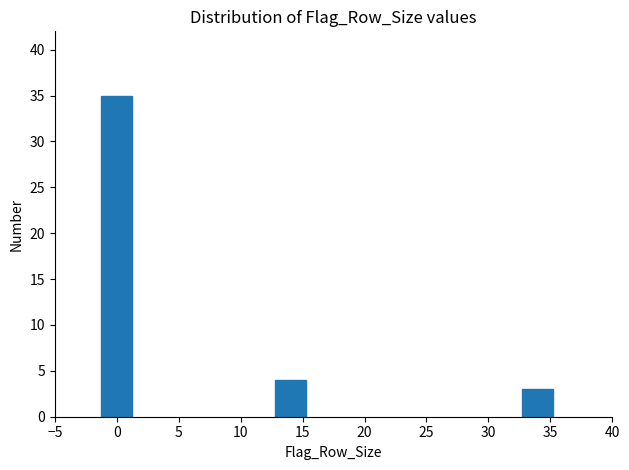

Reading left to right, list all the values displayed in this chart.

0=35	15=4	35=3